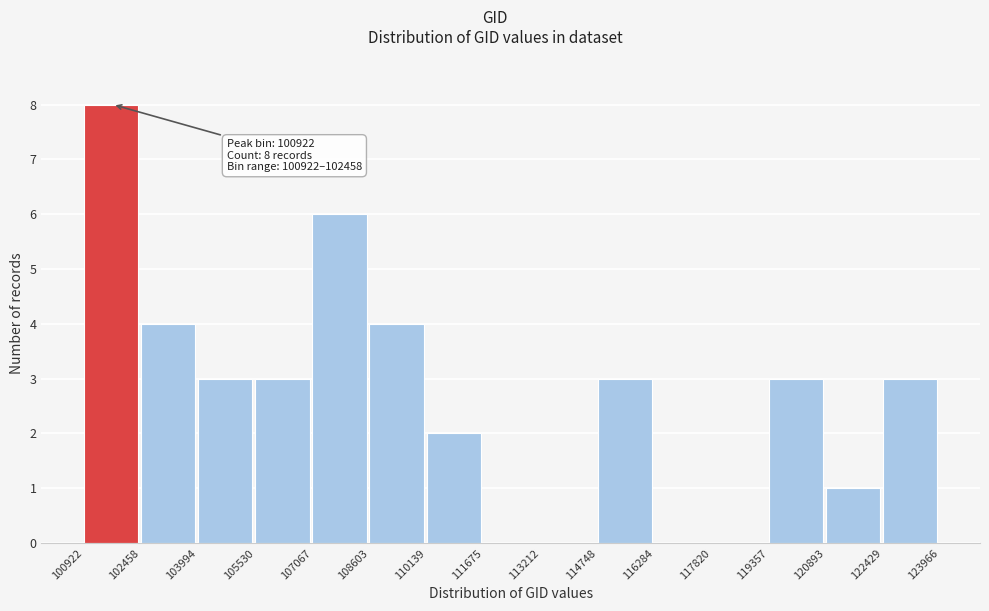

Which range on the x-axis has the tallest bar?

100922 to 102458